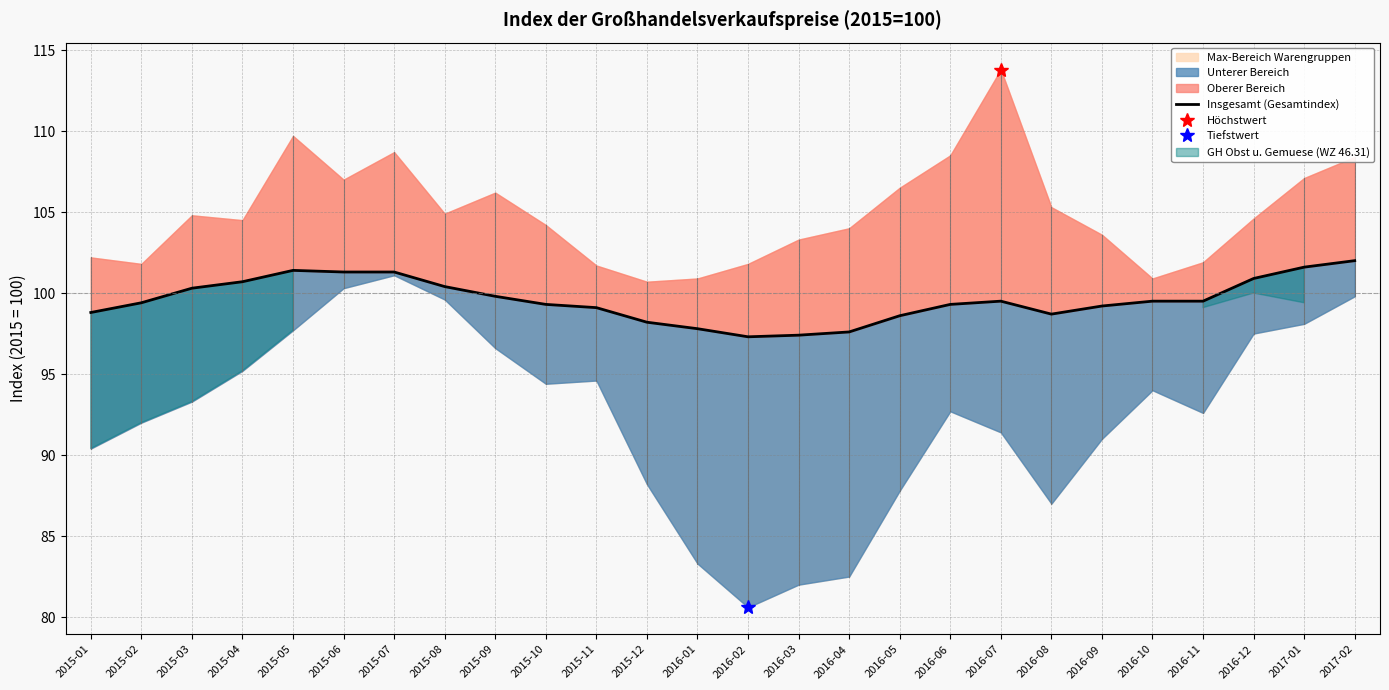

Reading left to right, extract all data points from this chart.

2015-01=98.8	2015-02=99.4	2015-03=100.3	2015-04=100.7	2015-05=101.4	2015-06=101.3	2015-07=101.3	2015-08=100.4	2015-09=99.8	2015-10=99.3	2015-11=99.1	2015-12=98.2	2016-01=97.8	2016-02=97.3	2016-03=97.4	2016-04=97.6	2016-05=98.6	2016-06=99.3	2016-07=99.5	2016-08=98.7	2016-09=99.2	2016-10=99.5	2016-11=99.5	2016-12=100.9	2017-01=101.6	2017-02=102.0